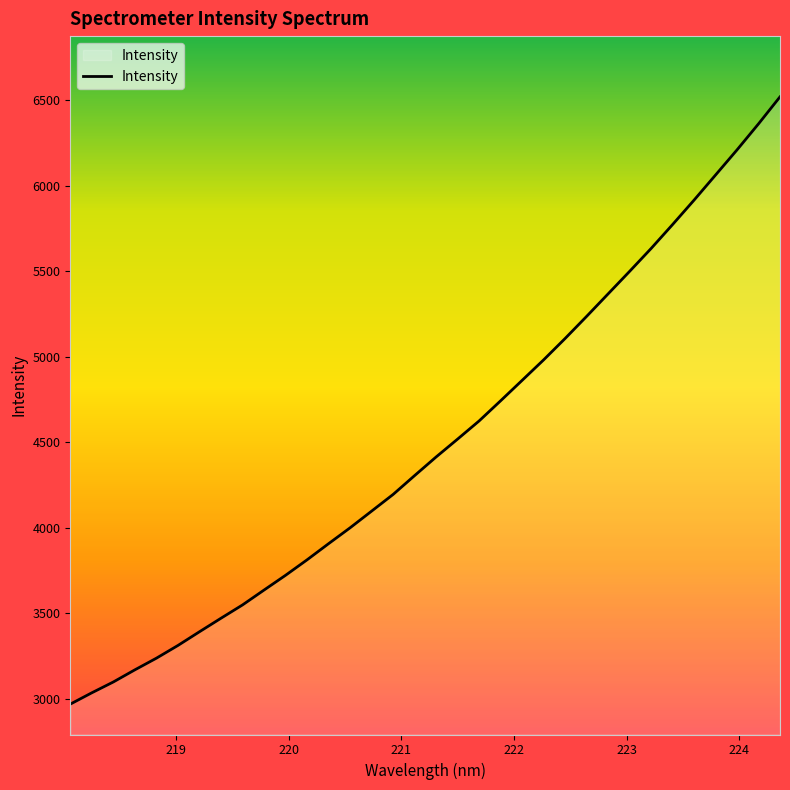

What is the greatest value displayed?

6520.2